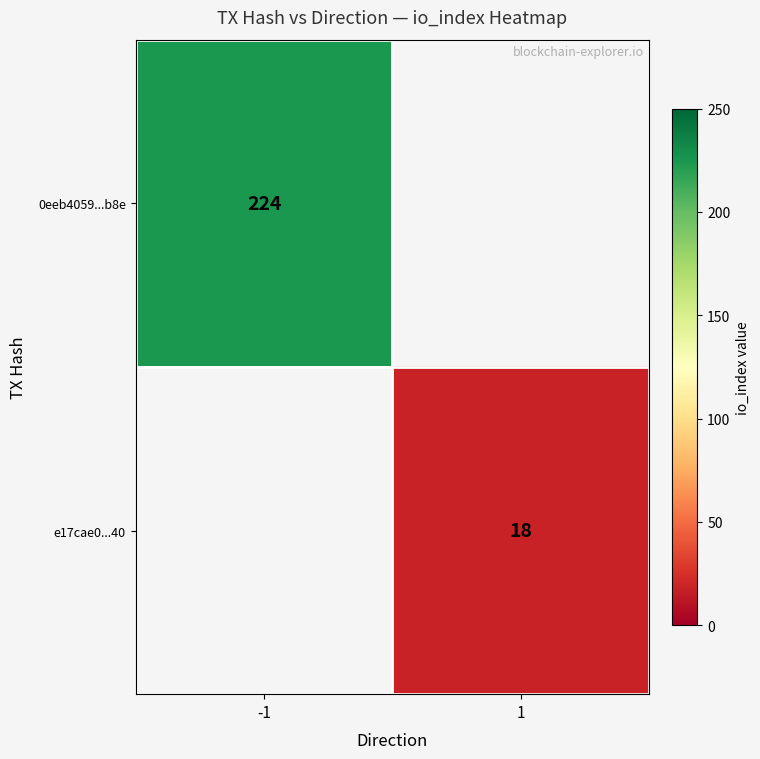

How many categories are shown in the chart?

2